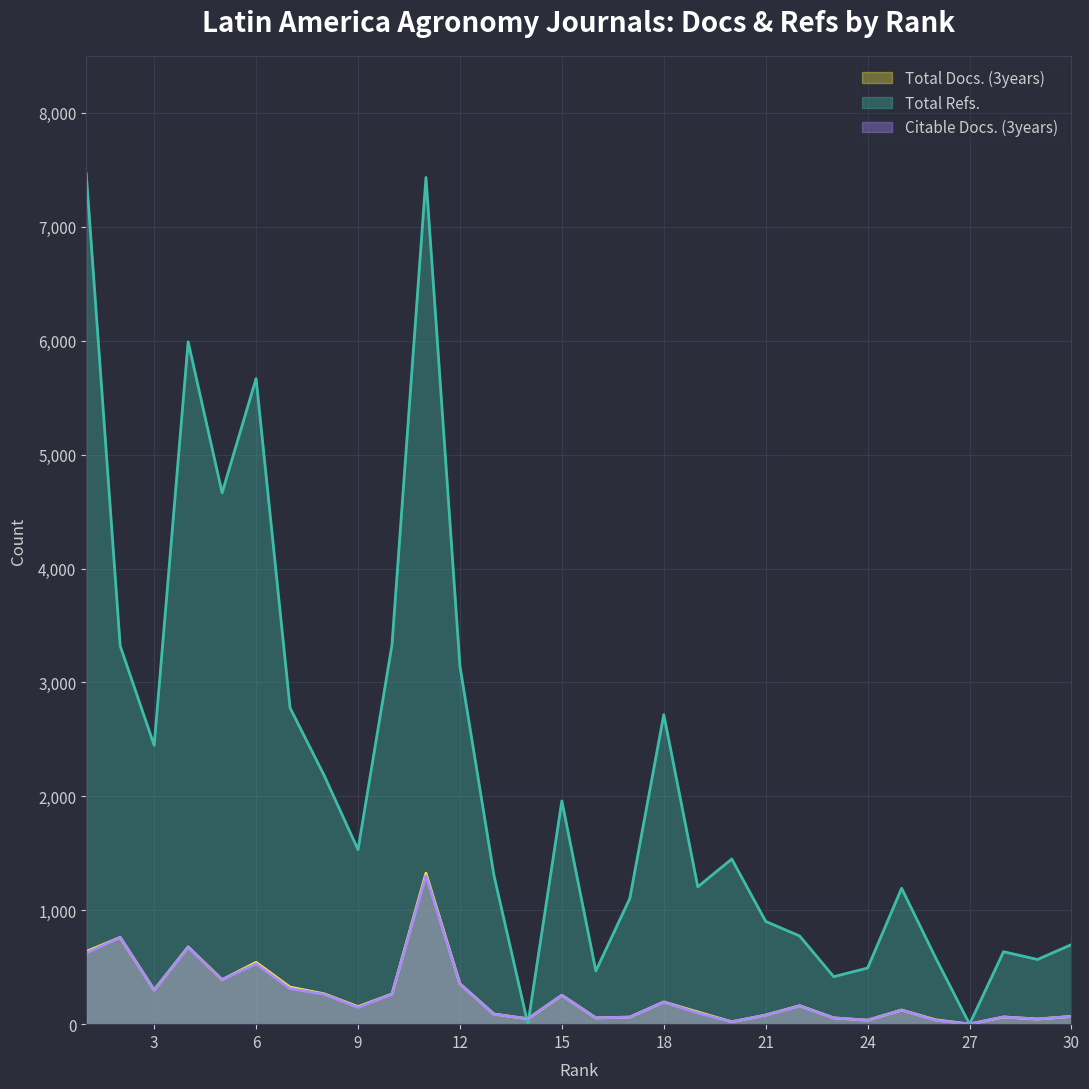

How many data points in Total Refs. are less than 1450?

15